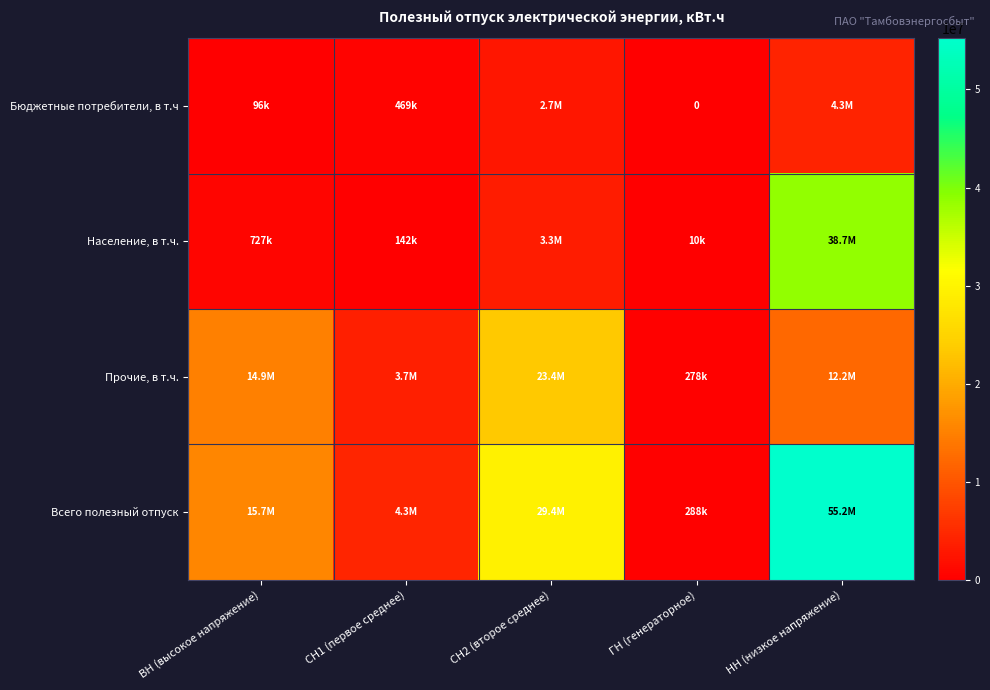

At which category is the sum across all series the highest?

НН (низкое напряжение)